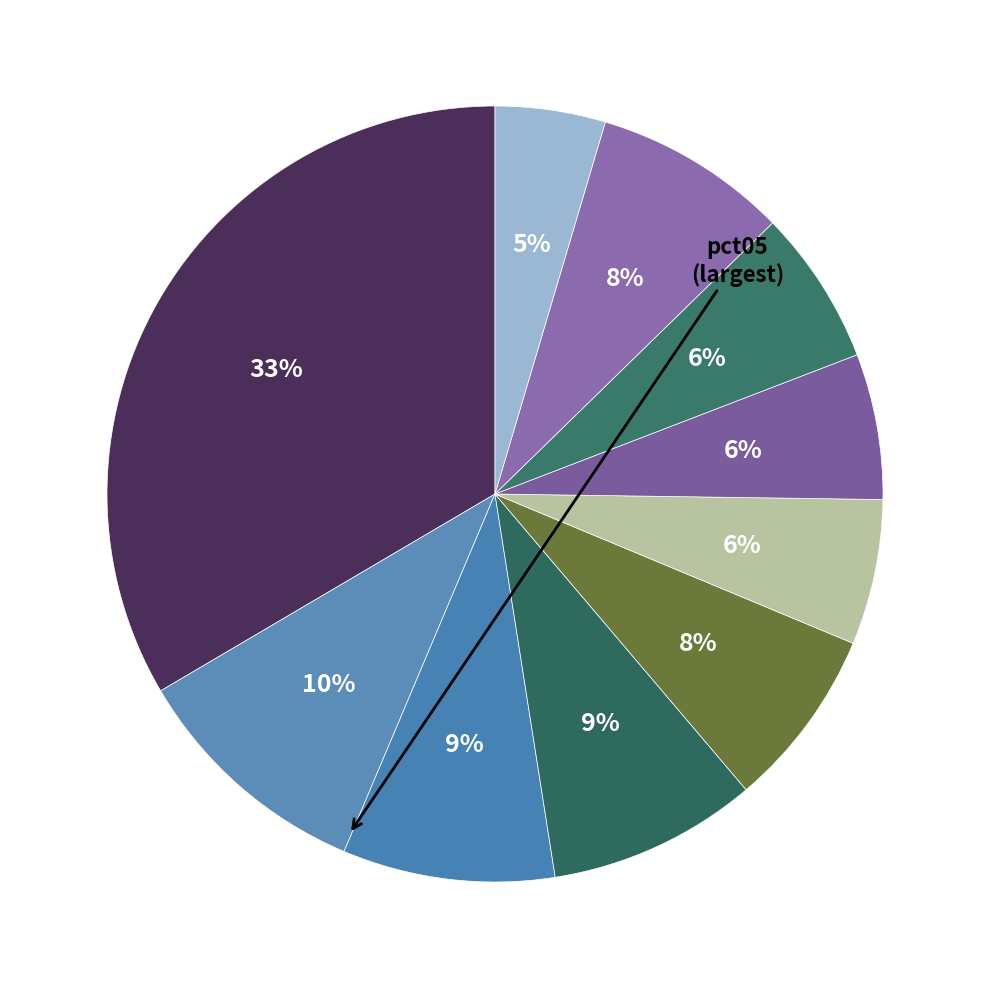

How many segments does this pie chart have?

10